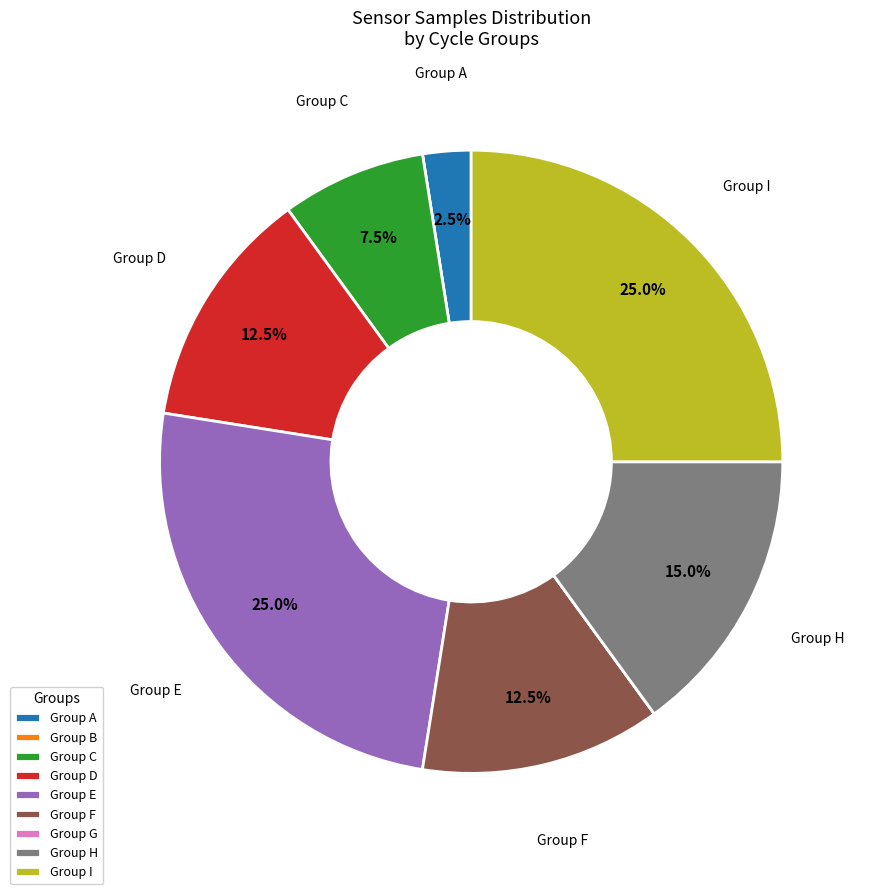

Does Group I account for over 50% of the chart?

No